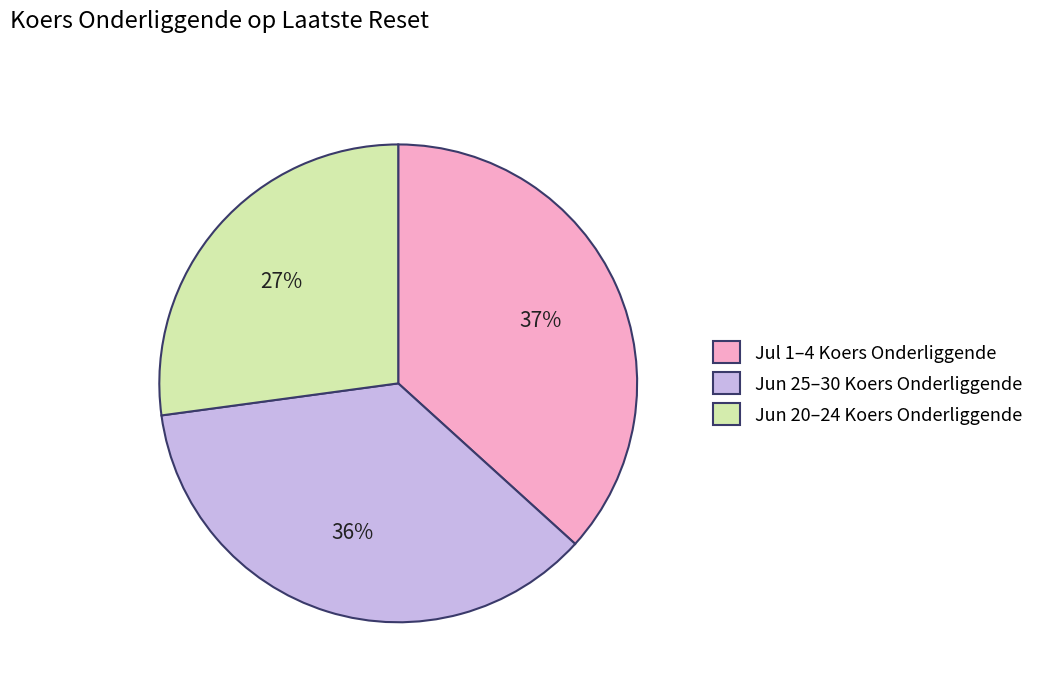

Do Jun 20–24 Koers Onderliggende and Jul 1–4 Koers Onderliggende together represent more than half of the pie?

Yes